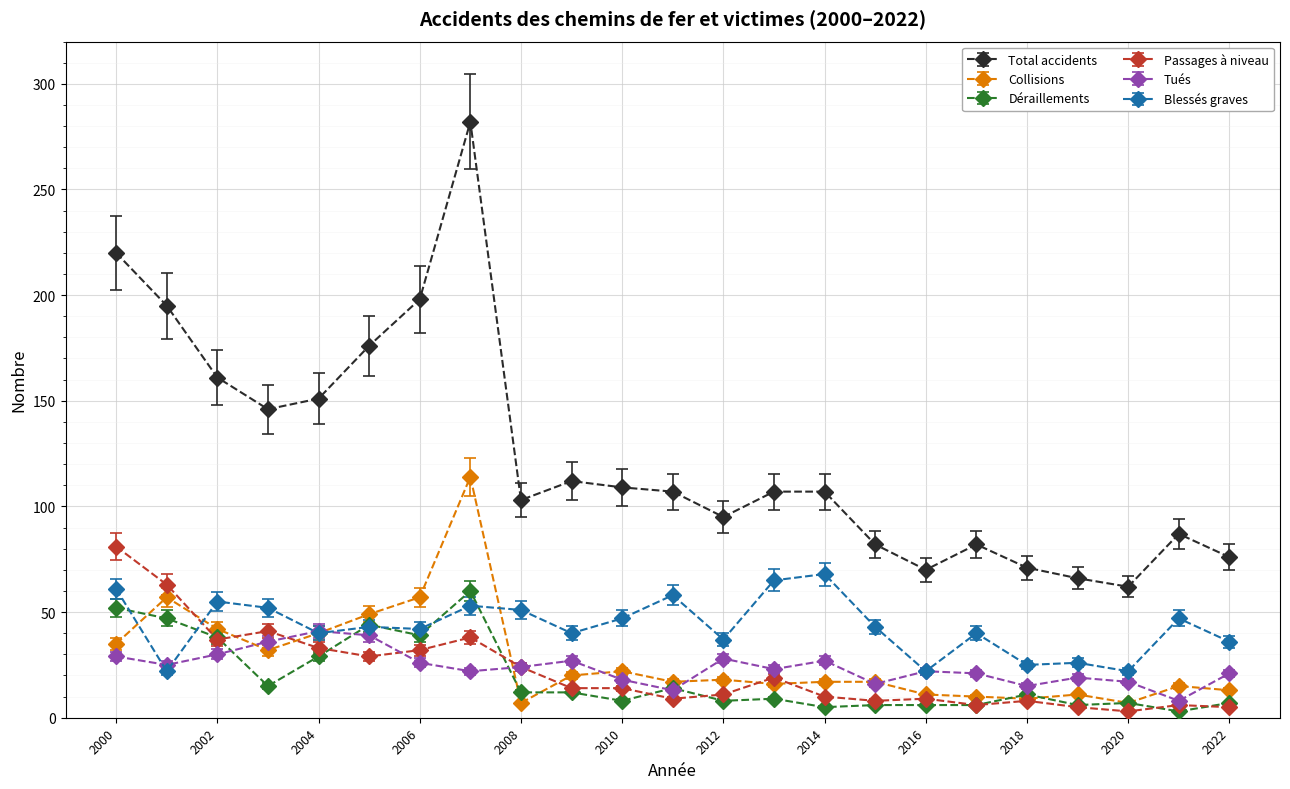

Which series has the largest total across all categories?

Total accidents